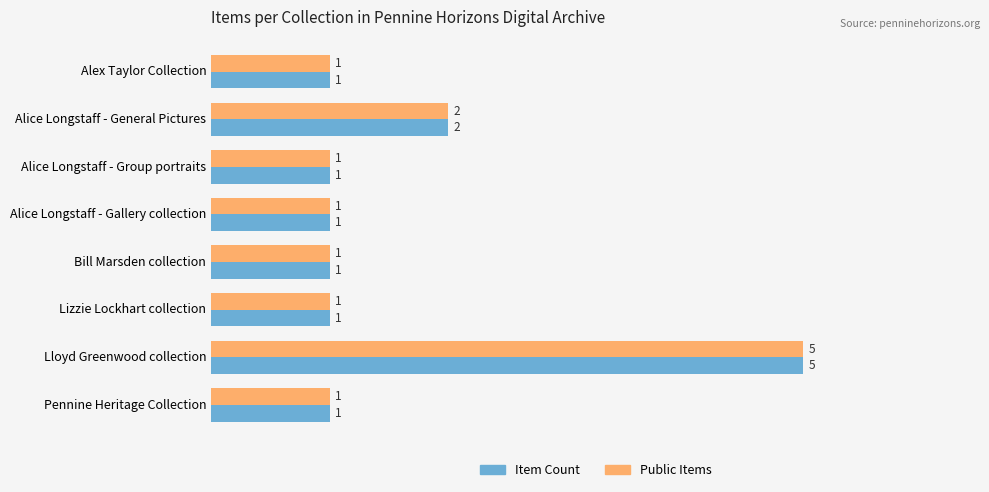

What is the highest value of the Public Items series?

5